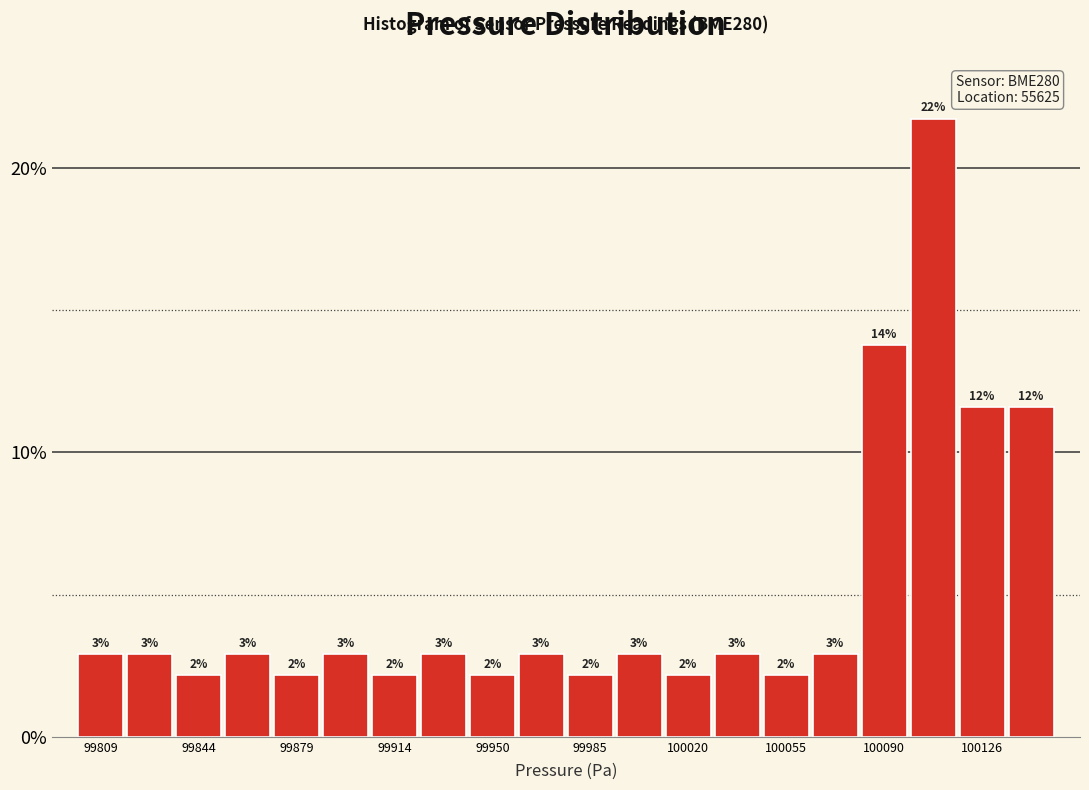

Around what value on the x-axis is the tallest bar? Give the approximate position of its centre, as read against the axis.

100110